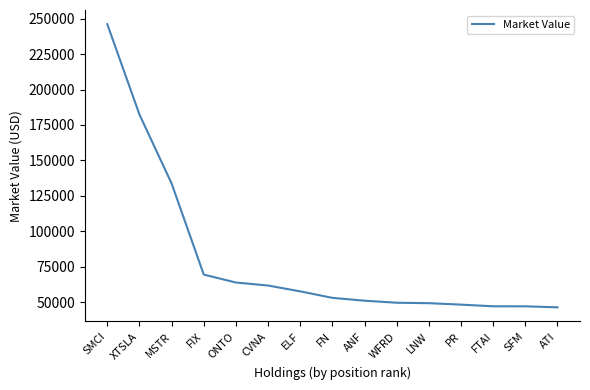

Is it true that the value at SMCI is 246124.2?

True